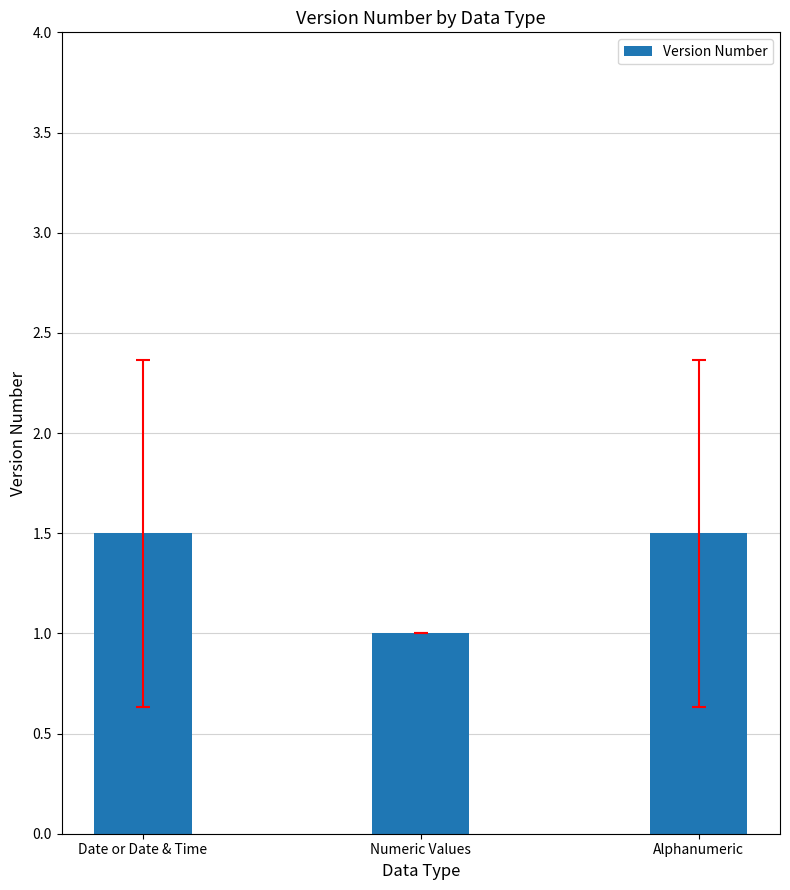

At which category does the chart reach its minimum across all series?

Numeric Values